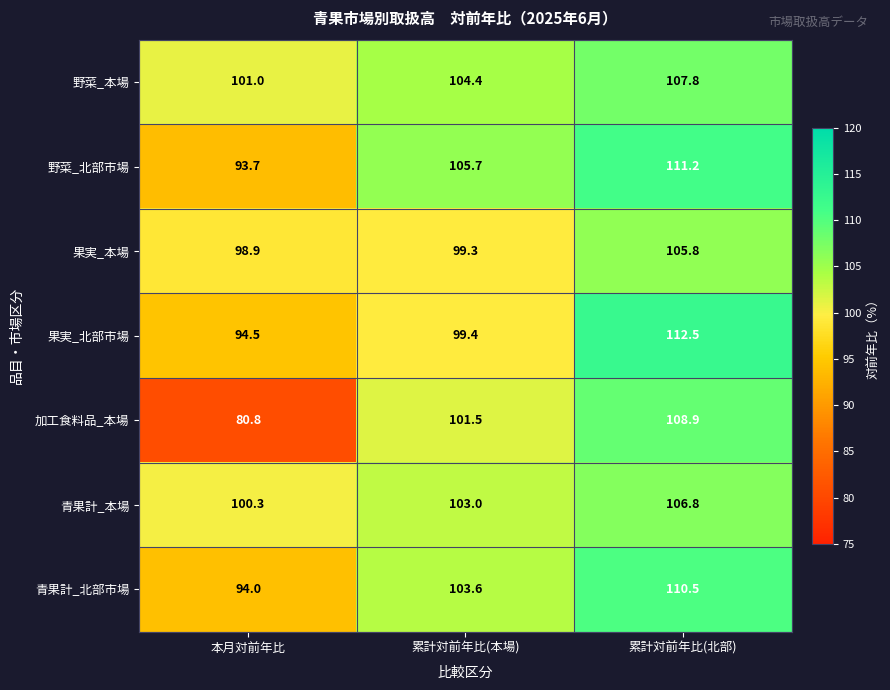

What is the minimum value shown in the chart?

80.8